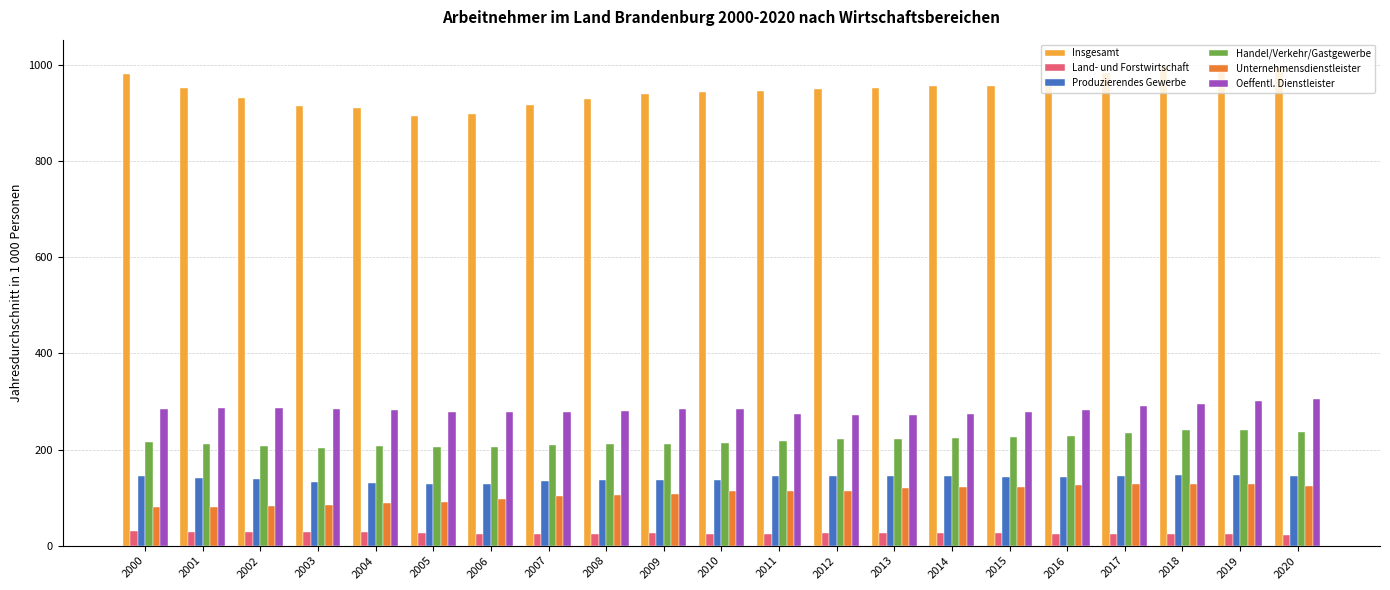

Are the bars horizontal?

No